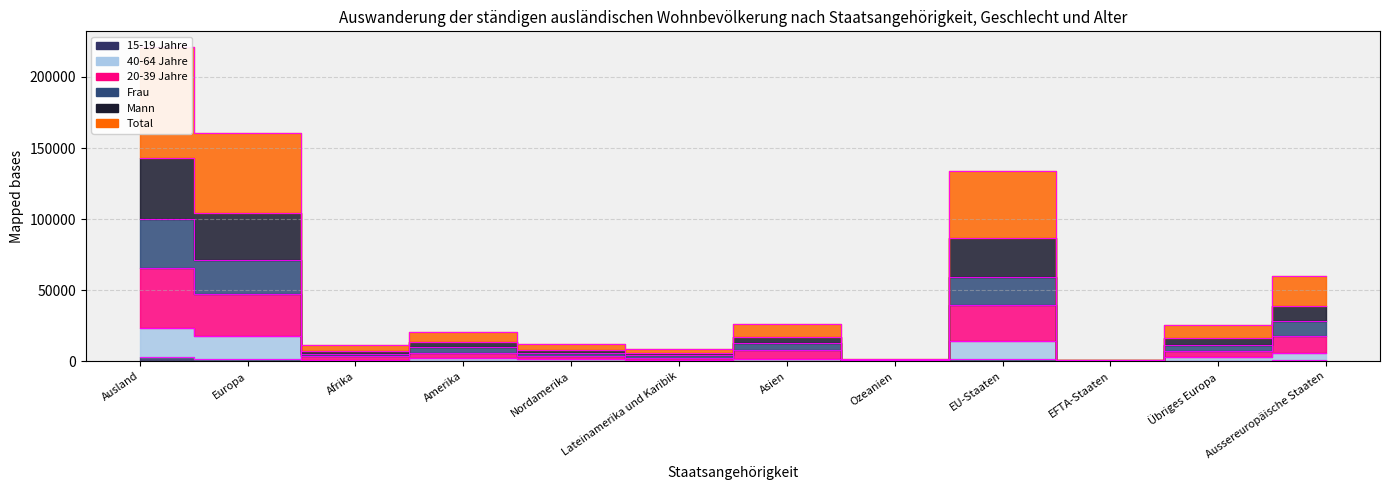

Rank the categories by 20-39 Jahre value from lowest to highest.

EFTA-Staaten, Ozeanien, Lateinamerika und Karibik, Afrika, Nordamerika, Amerika, Übriges Europa, Asien, Aussereuropäische Staaten, EU-Staaten, Europa, Ausland